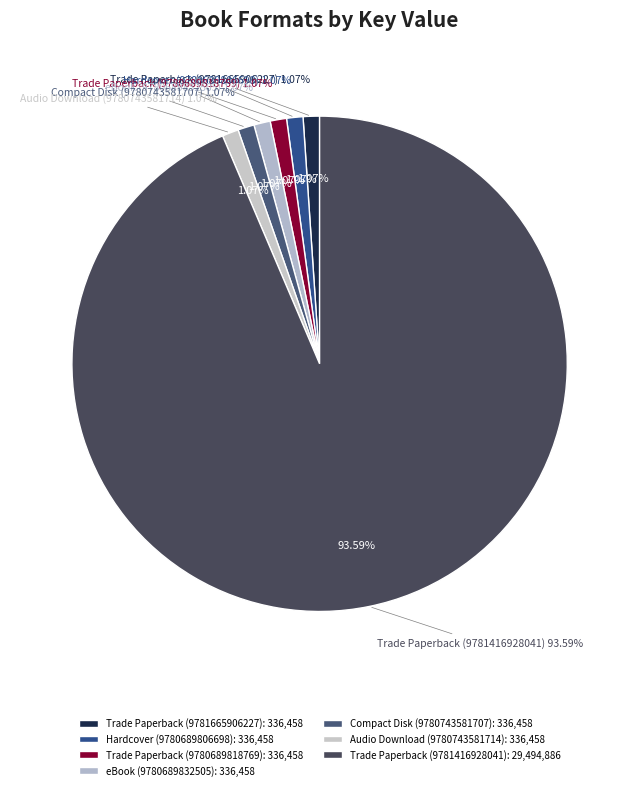

Is it true that Trade Paperback (9781665906227) is 1% of the pie?

True